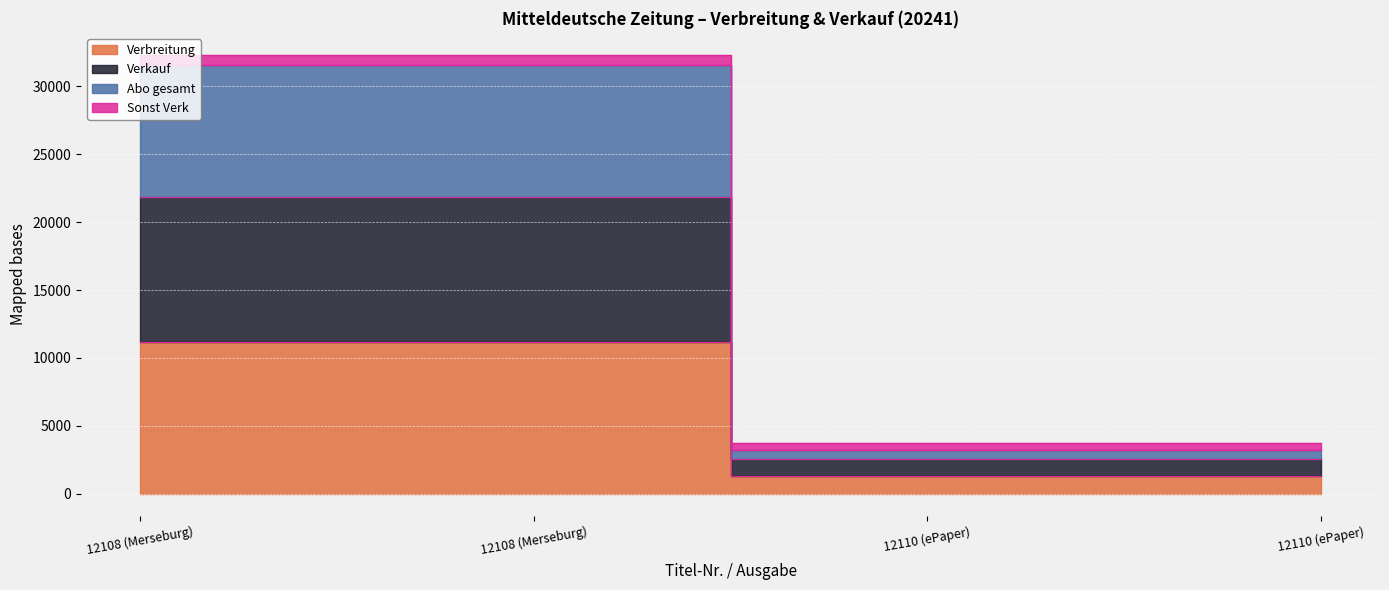

True or false: Verbreitung and Sonst Verk cross at least once.

False